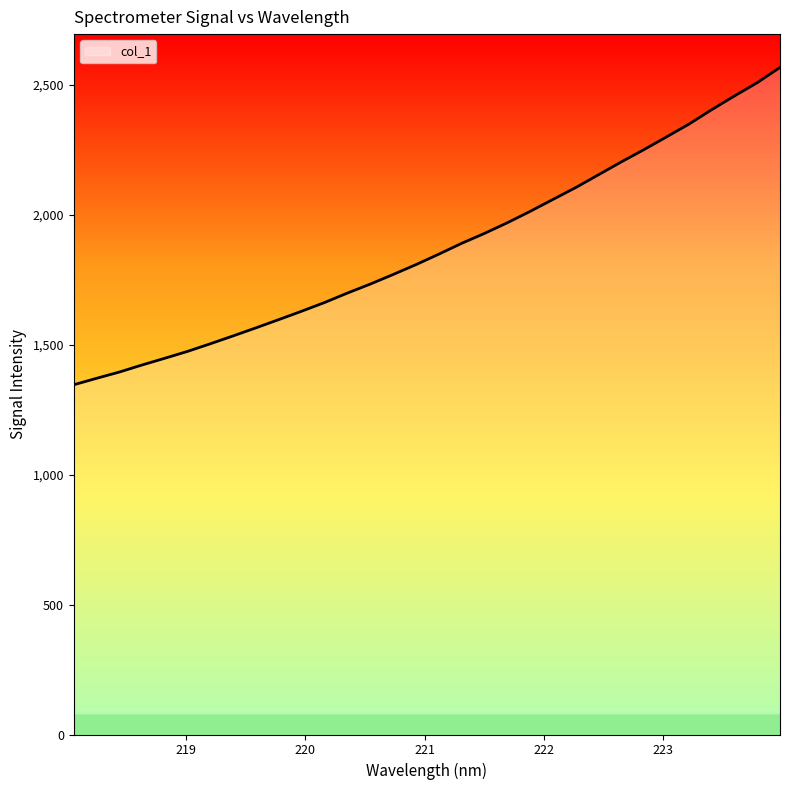

What is the sum of all values?

59930.4